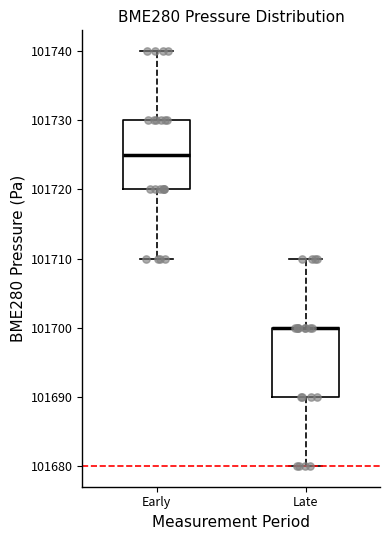

Where does the upper whisker of the box for Early end on the y-axis? The values are not printed on the chart, so give them approximately, as read against the axis.

101740